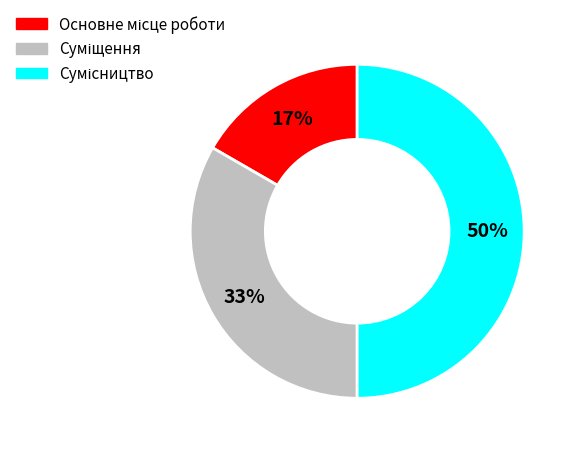

To the nearest percent, what is the difference between the largest and smallest slice percentages?

33%